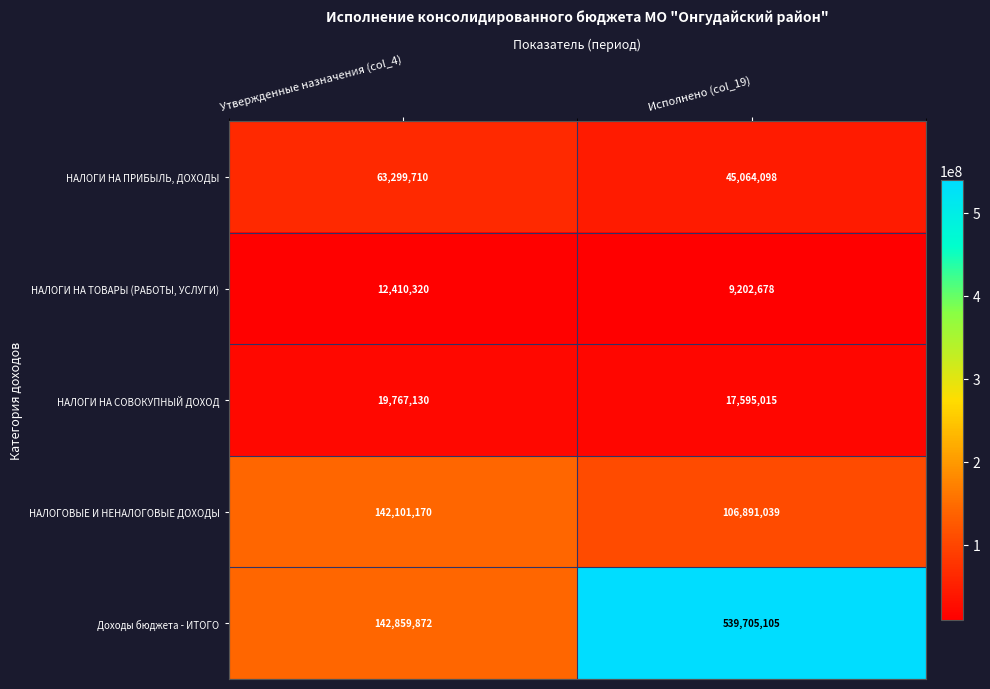

At which category does the chart reach its peak across all series?

Исполнено (col_19)